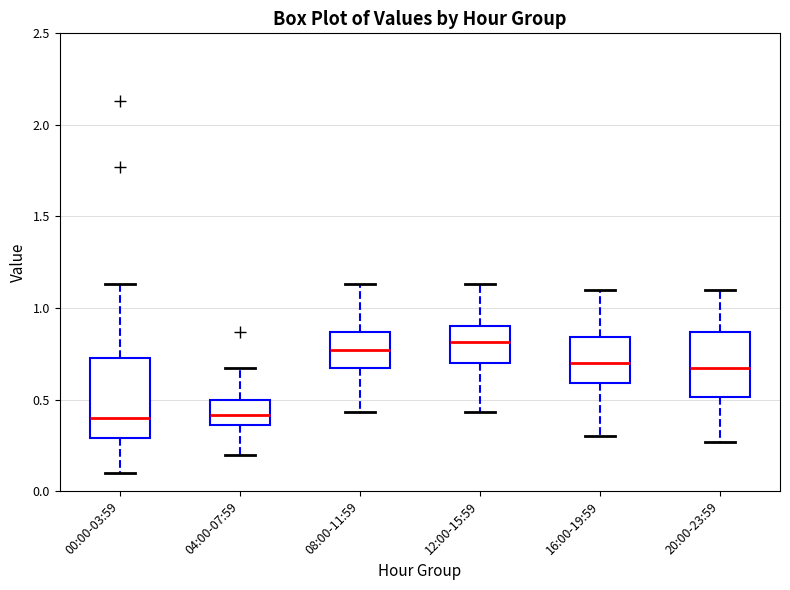

Reading left to right, transcribe this box plot: for each box, give where its median line is, the range the box spans, and where its two whiskers end, as read against the y-axis. The values are not printed on the chart, so give them approximately, as read against the axis.

00:00-03:59: median 0.40, box 0.30 to 0.75, whiskers 0.10 to 1.15
04:00-07:59: median 0.40, box 0.35 to 0.50, whiskers 0.20 to 0.65
08:00-11:59: median 0.75, box 0.65 to 0.85, whiskers 0.45 to 1.15
12:00-15:59: median 0.80, box 0.70 to 0.90, whiskers 0.45 to 1.15
16:00-19:59: median 0.70, box 0.60 to 0.85, whiskers 0.30 to 1.10
20:00-23:59: median 0.65, box 0.50 to 0.85, whiskers 0.25 to 1.10